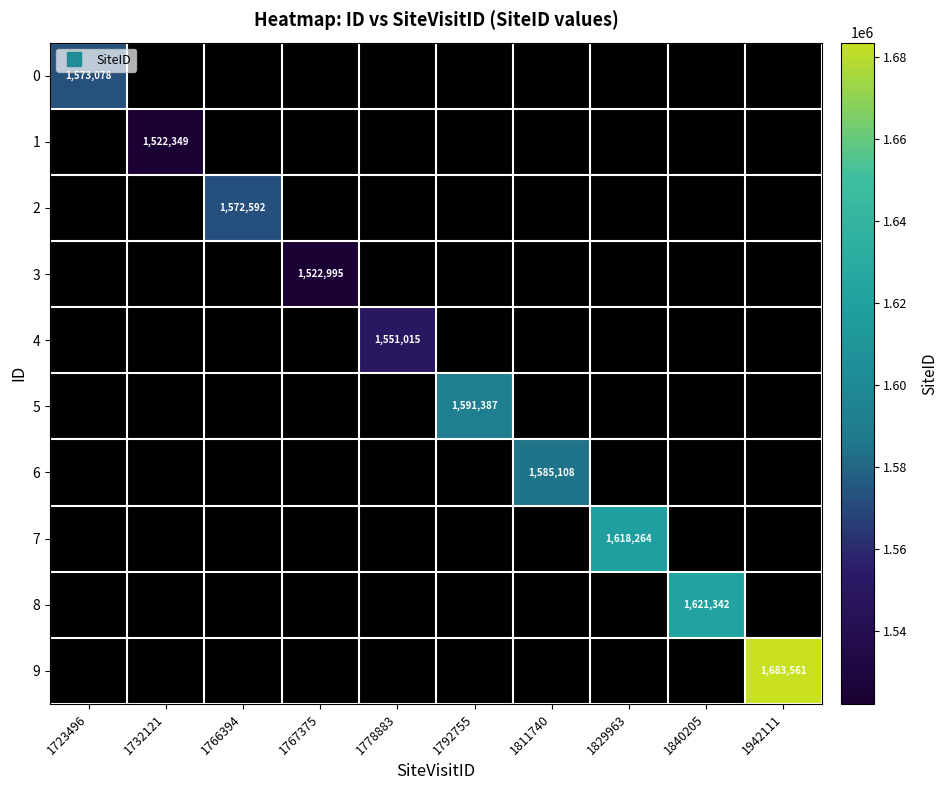

At how many categories does at least one series exceed 1531456?

8